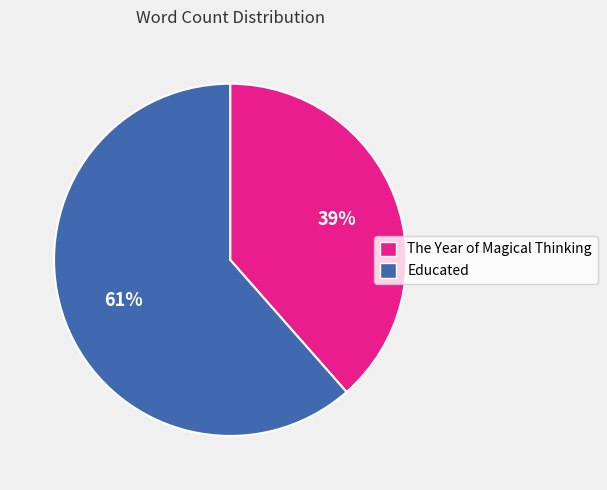

Is Educated the majority of the pie?

Yes